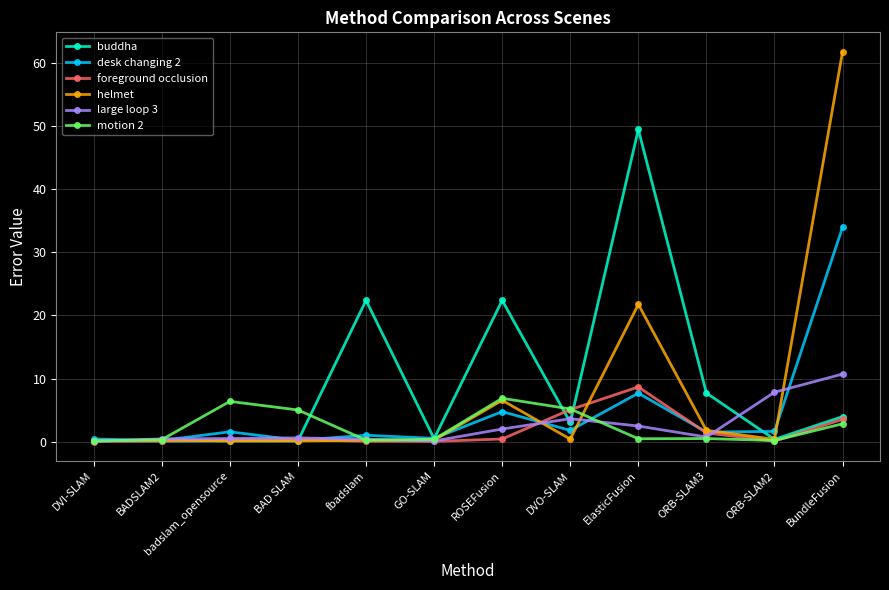

At which category is the sum across all series the highest?

BundleFusion